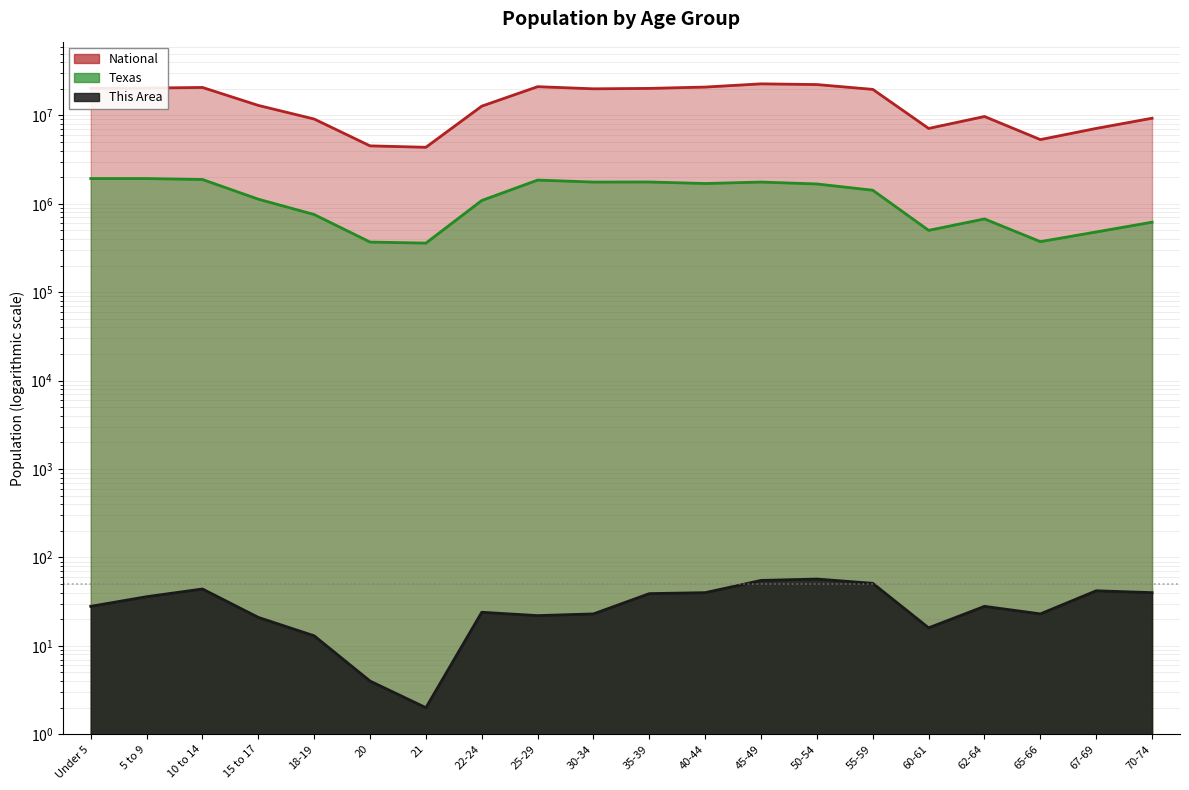

How many interior local valleys does the National series have?

4